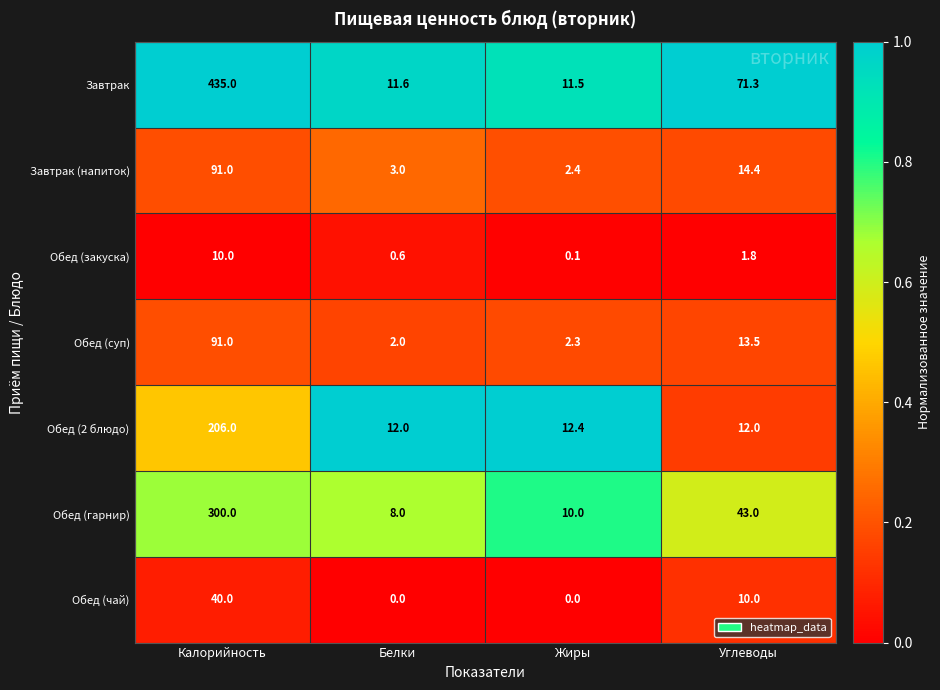

What is the sum of the Завтрак values at Белки and Жиры?

23.1